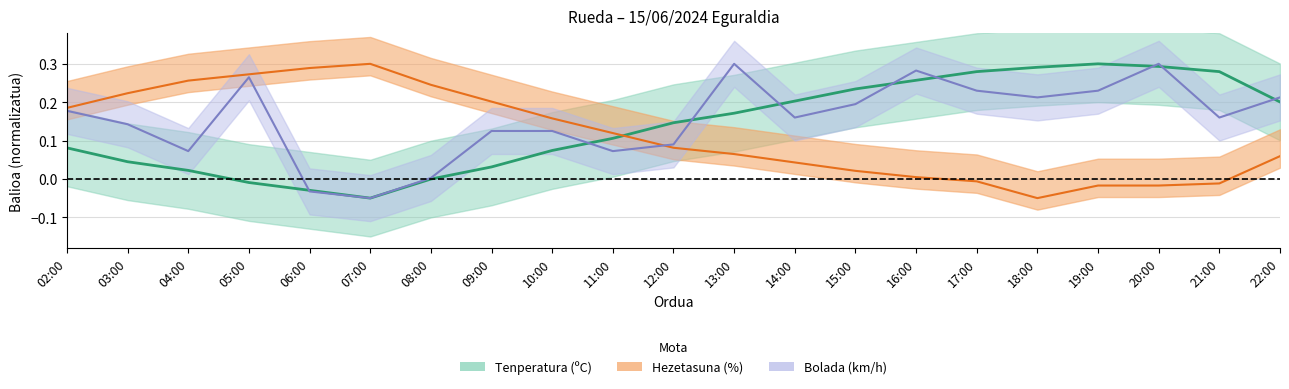

Rank the categories by Tenperatura (ºC) value from highest to lowest.

19:00, 20:00, 18:00, 17:00, 21:00, 16:00, 15:00, 14:00, 22:00, 13:00, 12:00, 11:00, 02:00, 10:00, 03:00, 09:00, 04:00, 08:00, 05:00, 06:00, 07:00